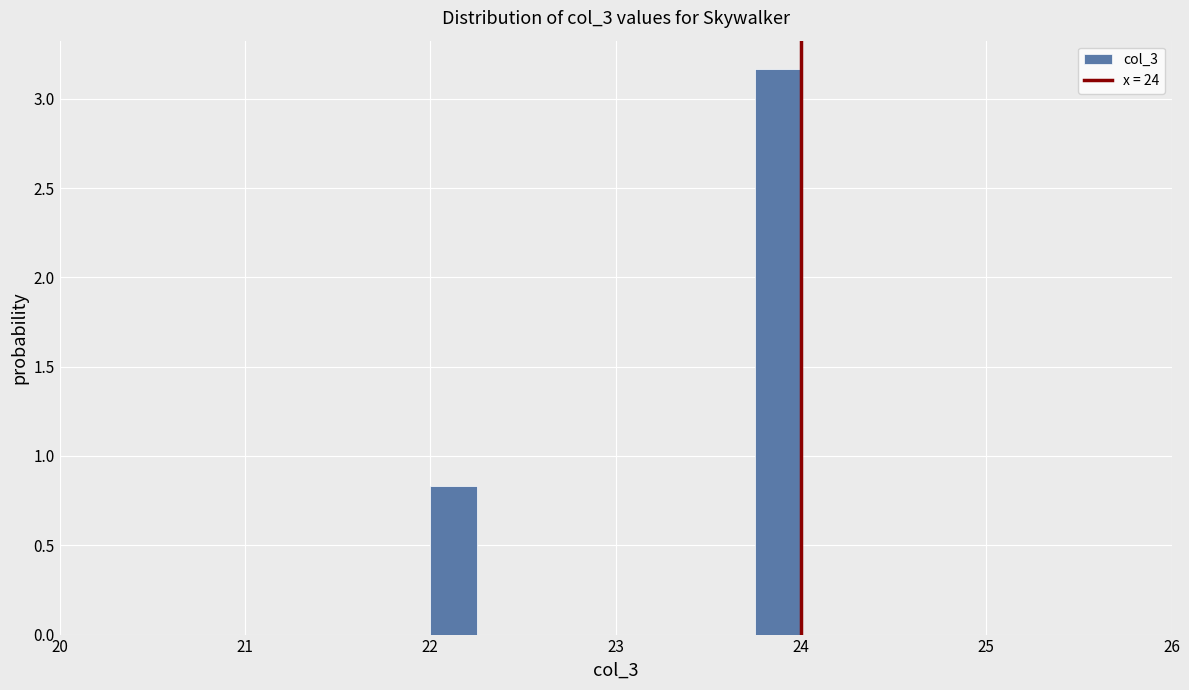

Around what value on the x-axis is the tallest bar? Give the approximate position of its centre, as read against the axis.

23.9